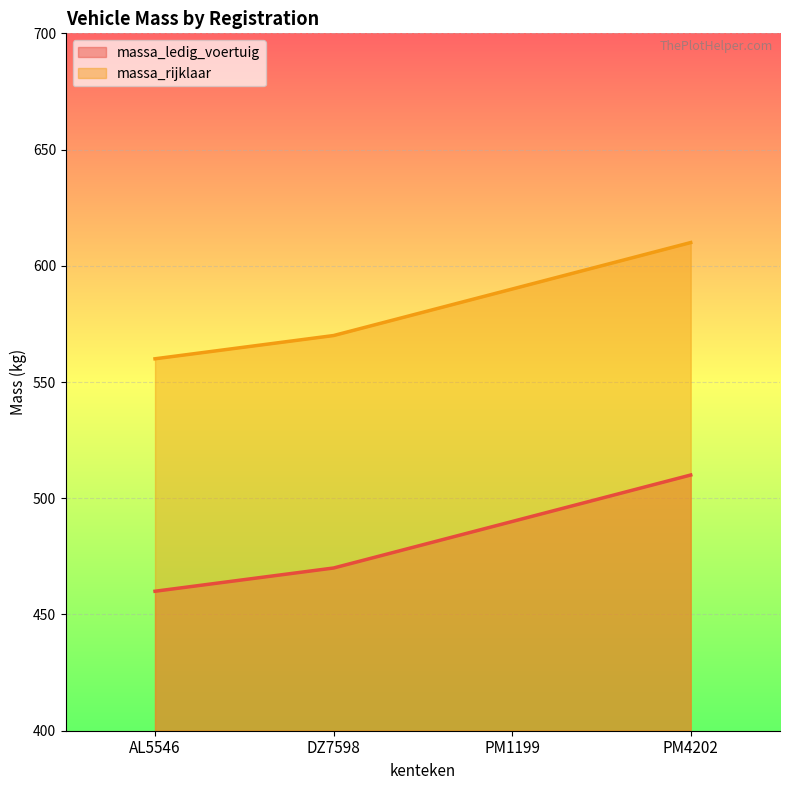

Between DZ7598 and PM4202, which is larger?

PM4202